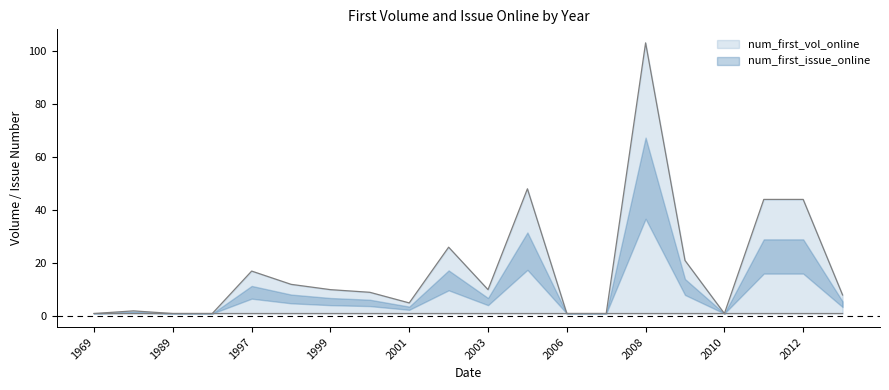

Which category has the lowest value across all series?

1969